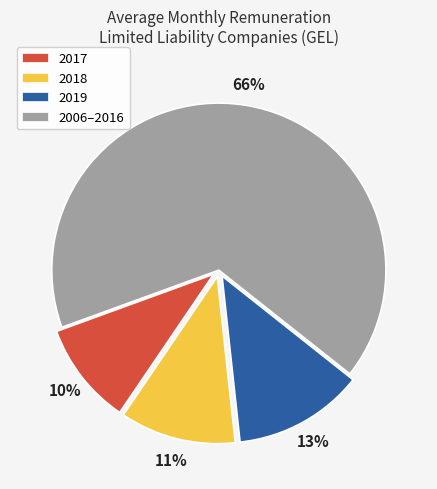

Which slice is the largest?

2006–2016